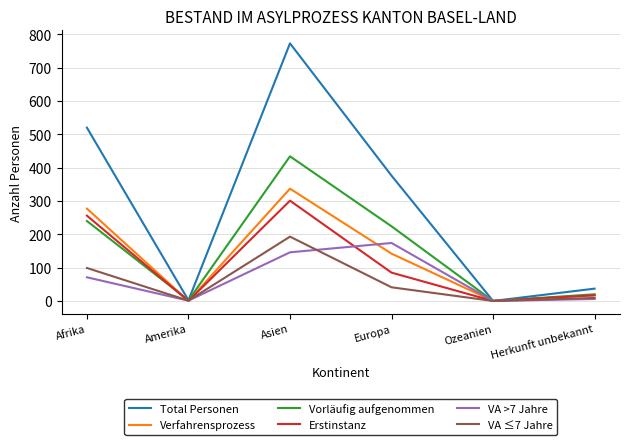

At which category does Verfahrensprozess reach its first local valley?

Amerika